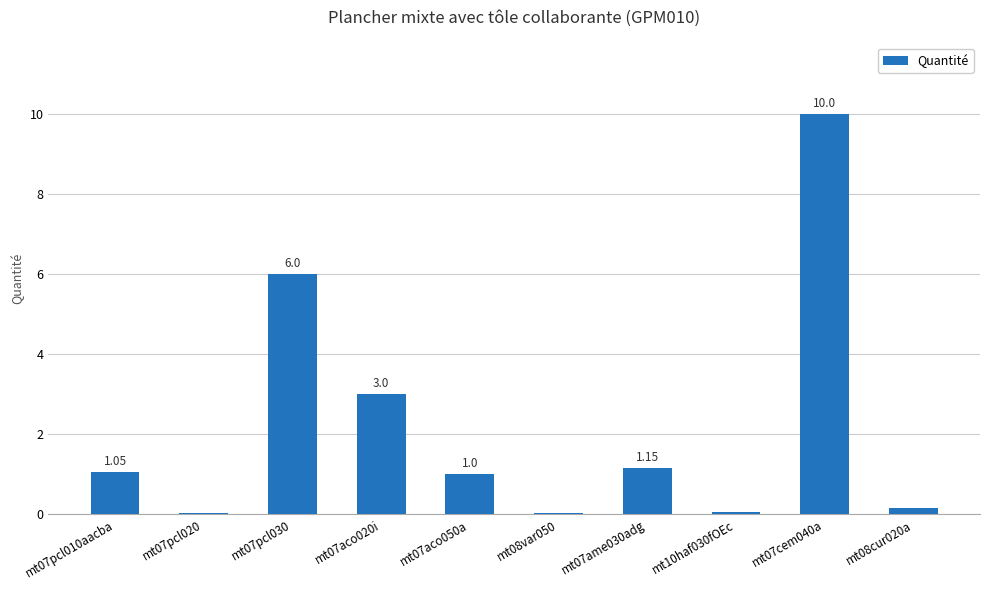

How many distinct data groups are displayed?

1